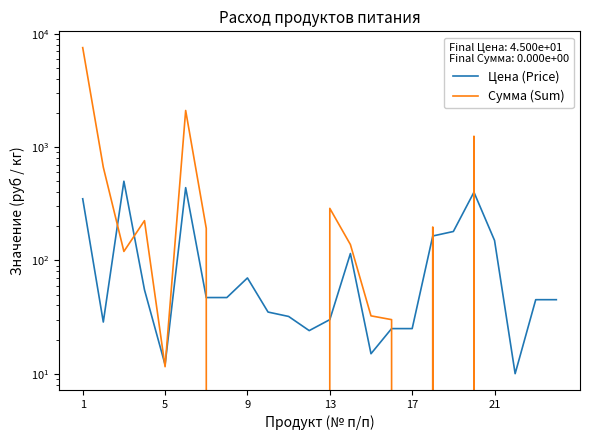

What is the highest value of the Цена (Price) series?

500.0